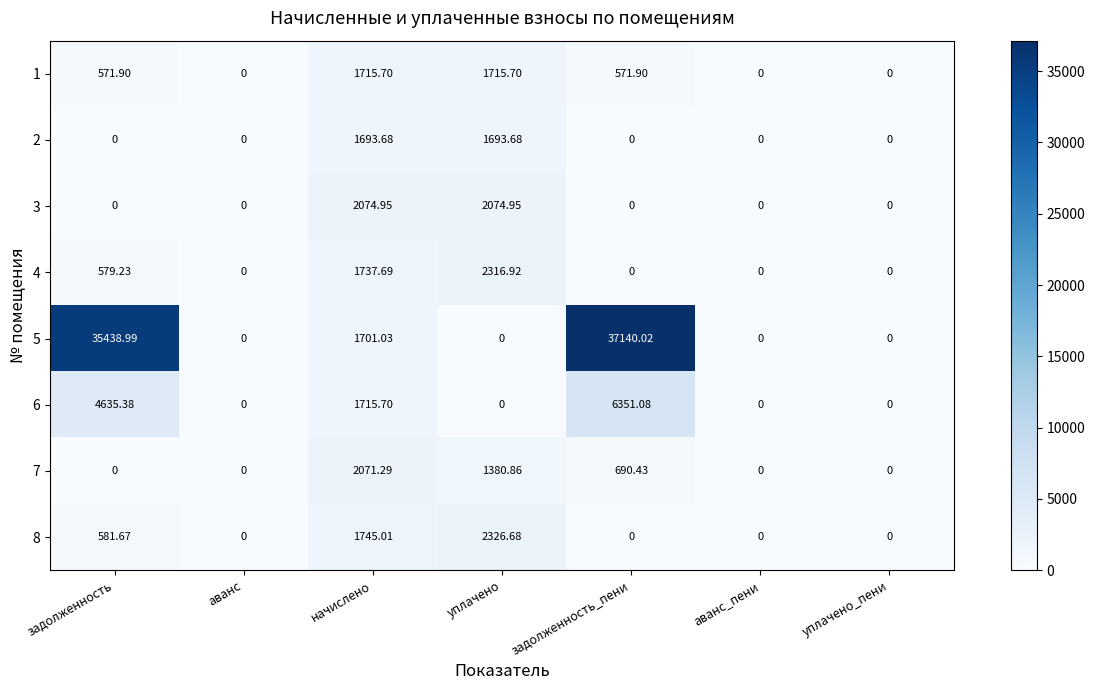

List the series in order of their peak value, lowest first.

2, 1, 7, 3, 4, 8, 6, 5